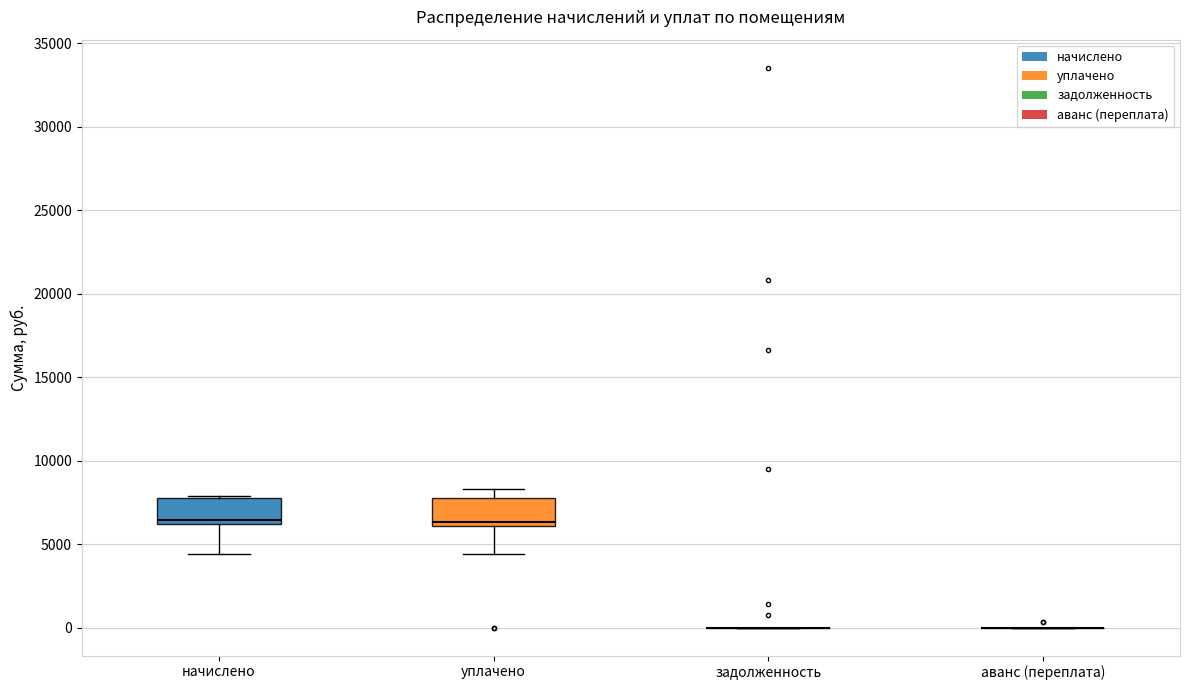

Reading left to right, transcribe this box plot: for each box, give where its median line is, the range the box spans, and where its two whiskers end, as read against the y-axis. The values are not printed on the chart, so give them approximately, as read against the axis.

начислено: median 6500, box 6000 to 8000, whiskers 4500 to 8000
уплачено: median 6500, box 6000 to 8000, whiskers 4500 to 8500
задолженность: box collapsed to a line at 0, whiskers 0 to 0
аванс (переплата): box collapsed to a line at 0, whiskers 0 to 0